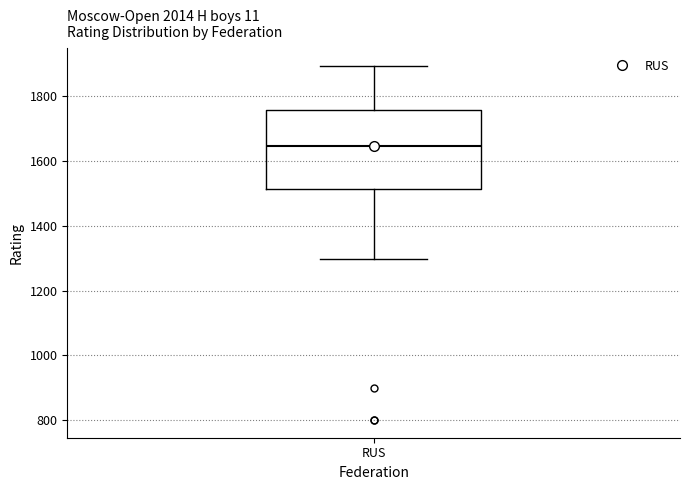

Transcribe this box plot: give where the median line is, the range the box spans, and where the two whiskers end, as read against the y-axis. The values are not printed on the chart, so give them approximately, as read against the axis.

median 1640, box 1520 to 1760, whiskers 1300 to 1900